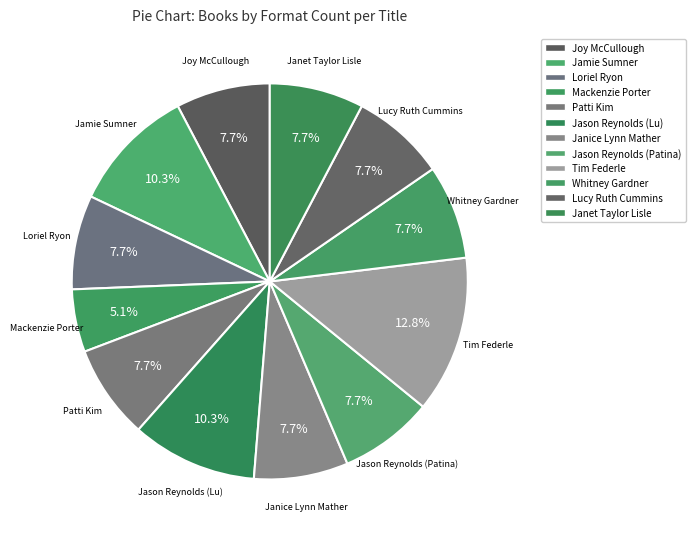

What is the change in value from Patti Kim to Jason Reynolds (Lu)?

+1